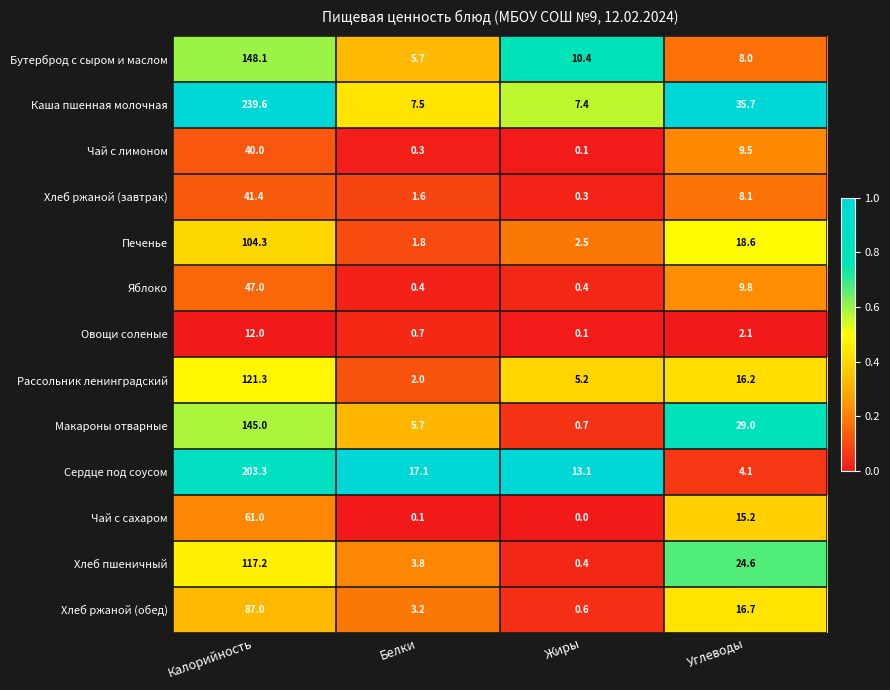

What value does the Печенье series have at Калорийность?

104.3